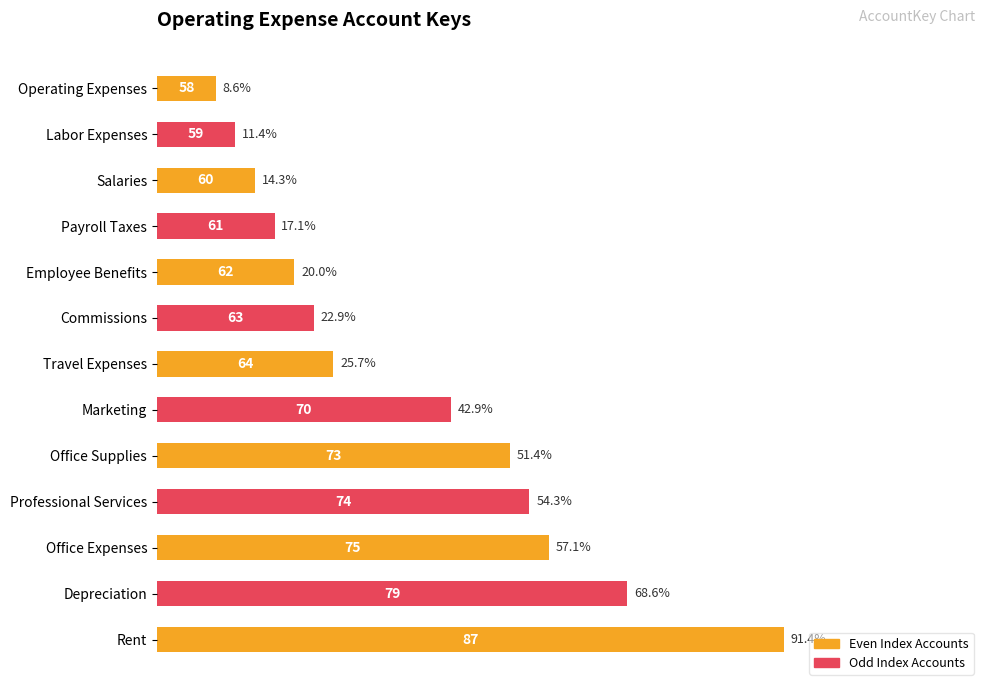

What is the difference between the maximum and second lowest values?

80.0